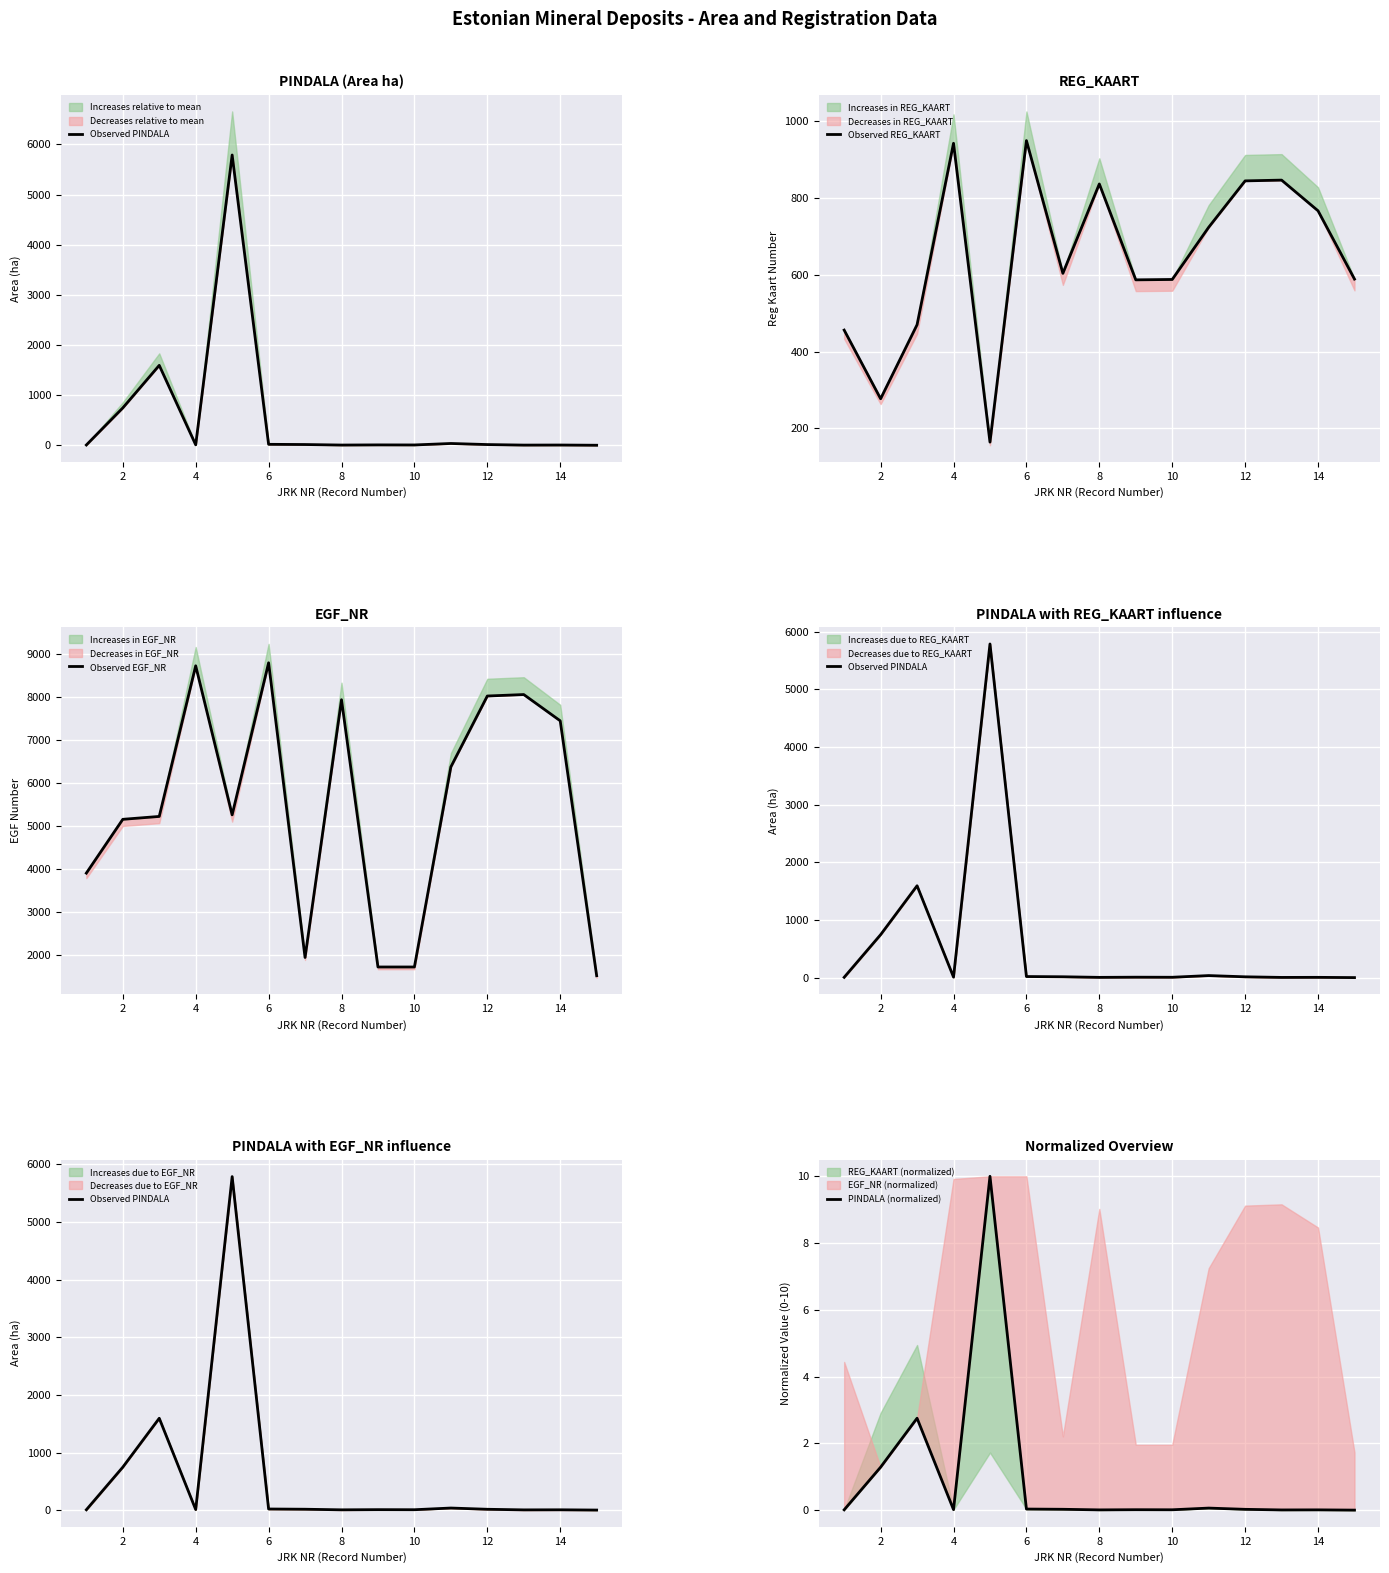

True or false: Observed REG_KAART and PINDALA (normalized) cross at least once.

False